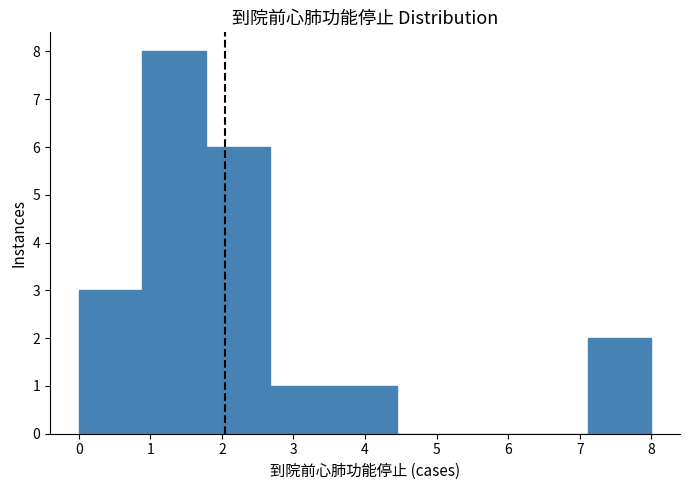

Reading left to right, transcribe this chart: for each bar, give the range it covers on the x-axis and its height. Neither the bar edges nor the heights are printed on the chart, so give them approximately, as read against the axes.

0.0 to 0.9: 3
0.9 to 1.8: 8
1.8 to 2.7: 6
2.7 to 3.6: 1
3.6 to 4.4: 1
4.4 to 5.3: 0
5.3 to 6.2: 0
6.2 to 7.1: 0
7.1 to 8.0: 2